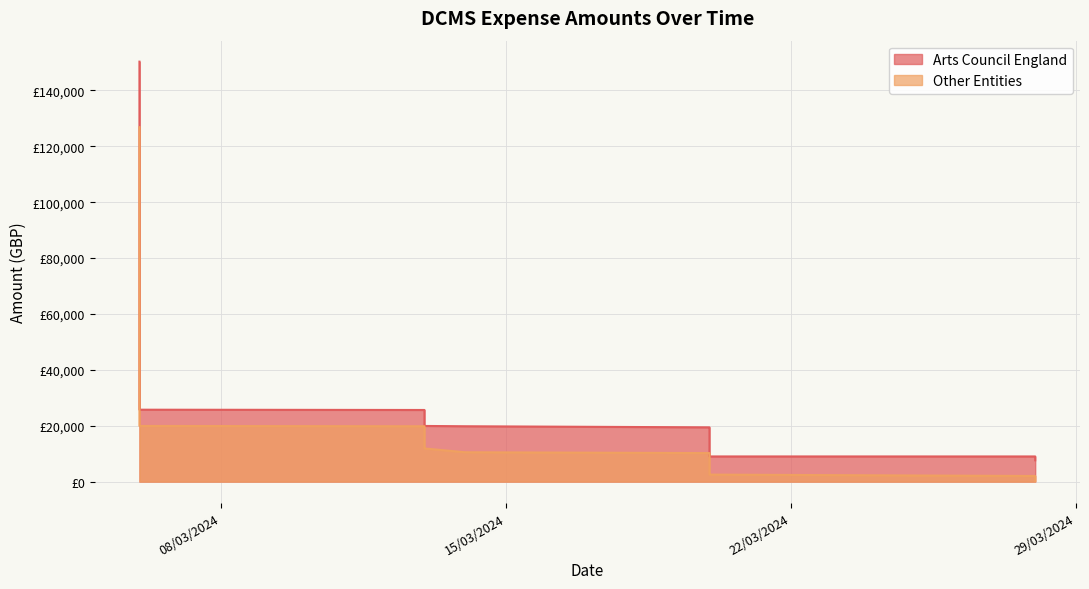

True or false: Other Entities has a value of 63.0 at 28/03/2024.

False